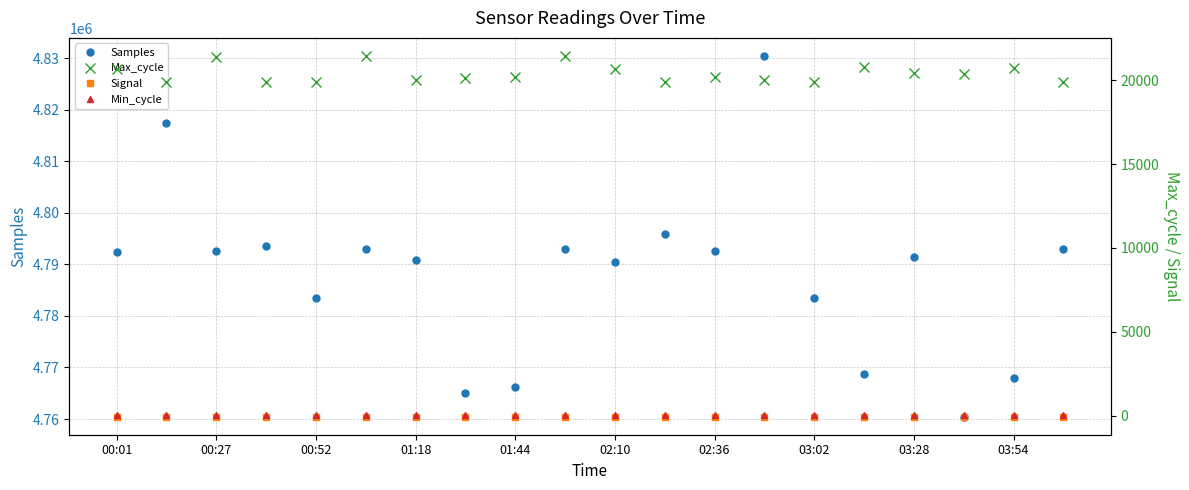

True or false: Samples and Max_cycle cross at least once.

False